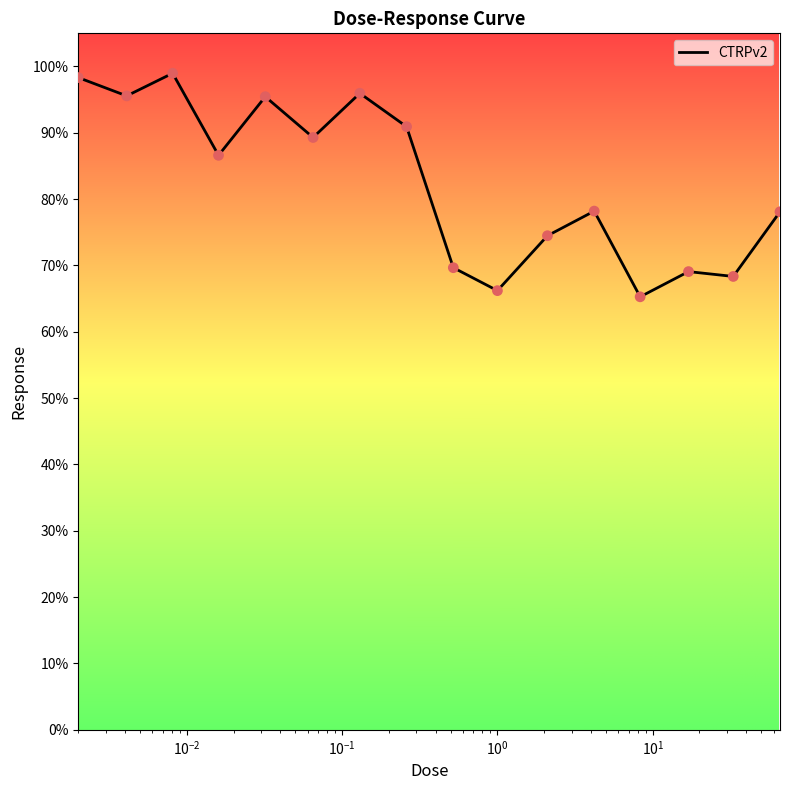

What is the difference between the maximum and minimum values?

33.7